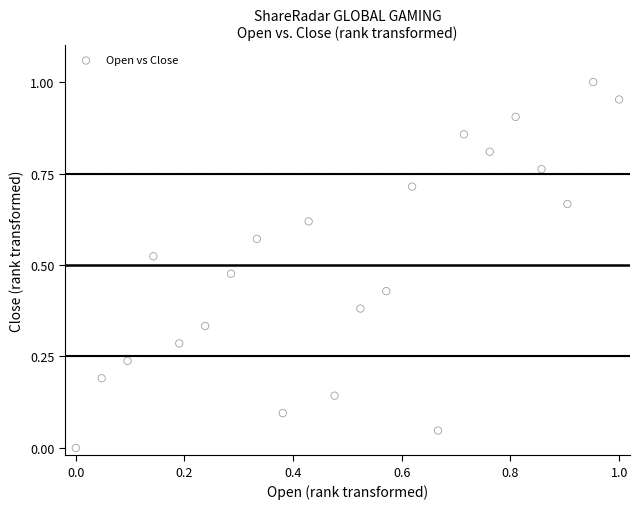

Count the number of points in this scatter plot.

22